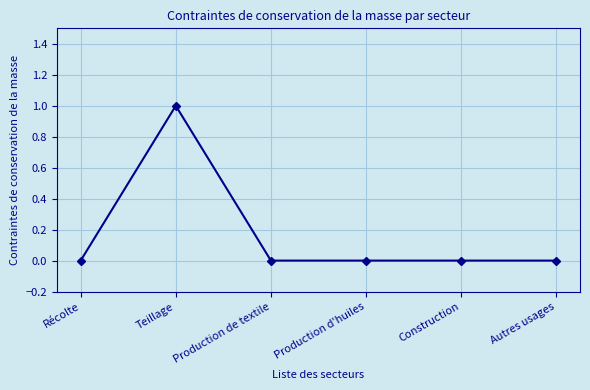

Which label corresponds to the largest value in the chart?

Teillage